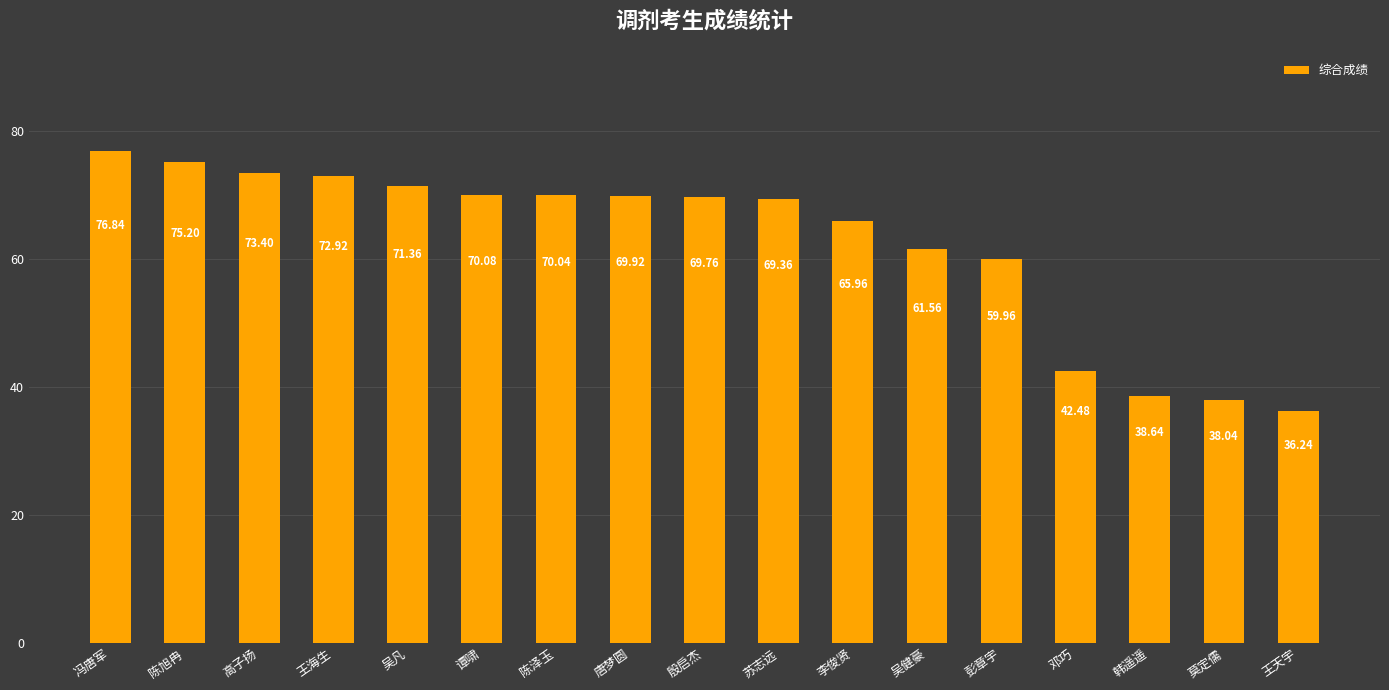

What is the minimum value shown in the chart?

36.2